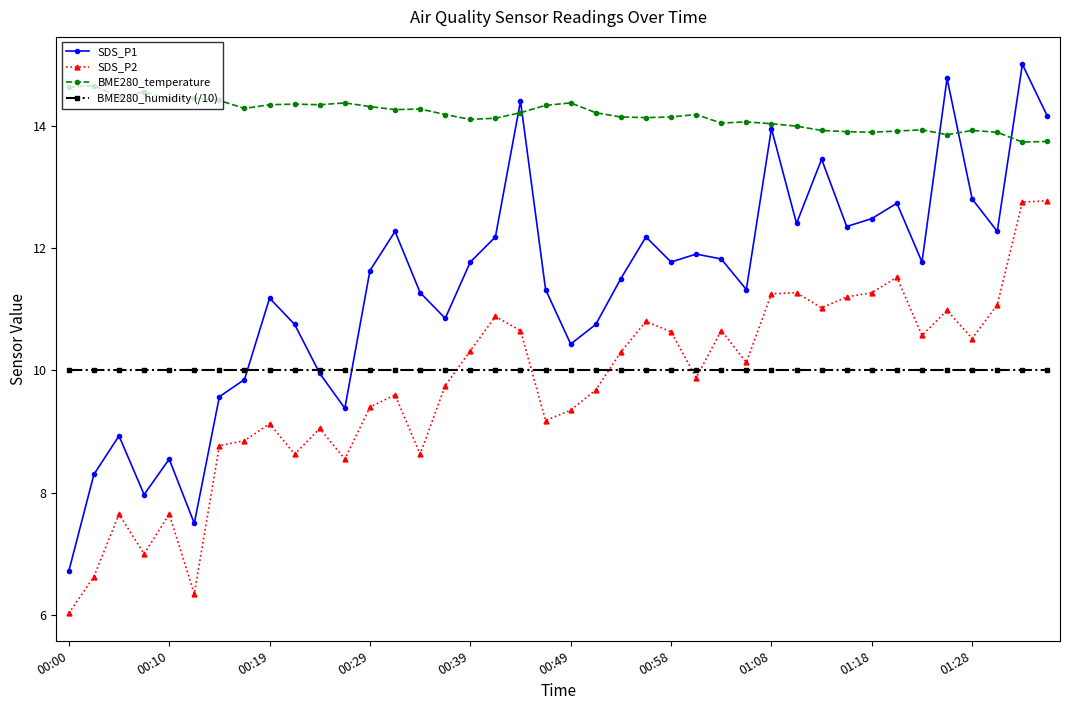

Which series has the largest total across all categories?

BME280_temperature